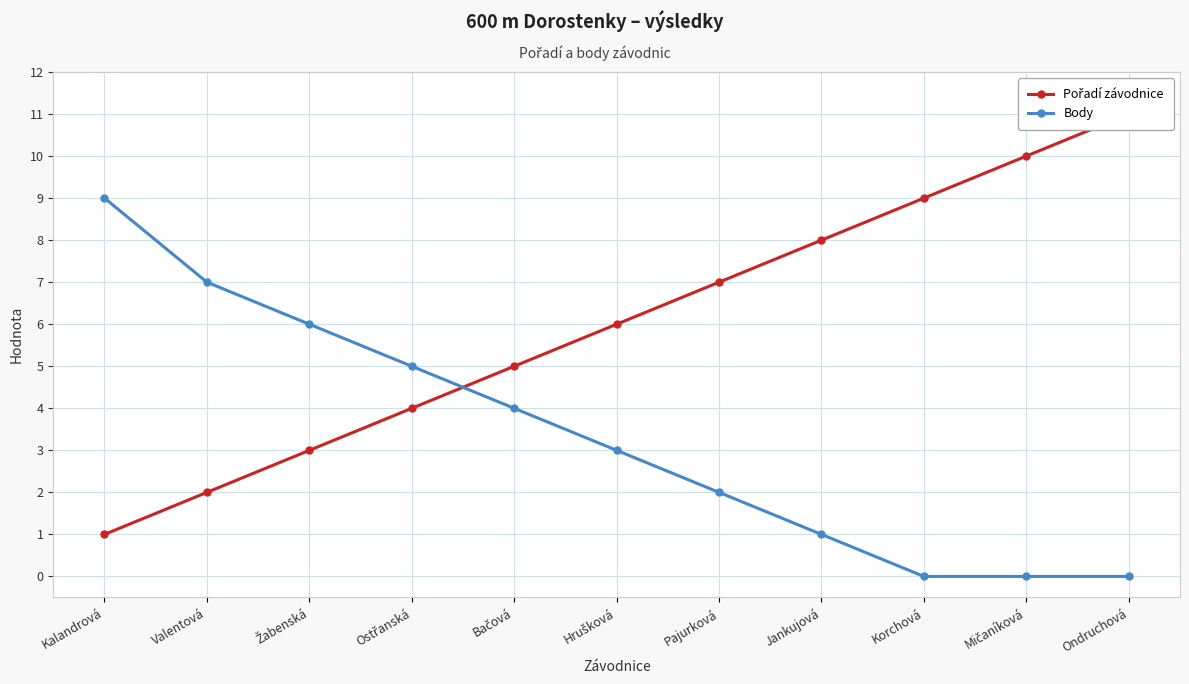

True or false: Body and Pořadí závodnice intersect in this chart.

True